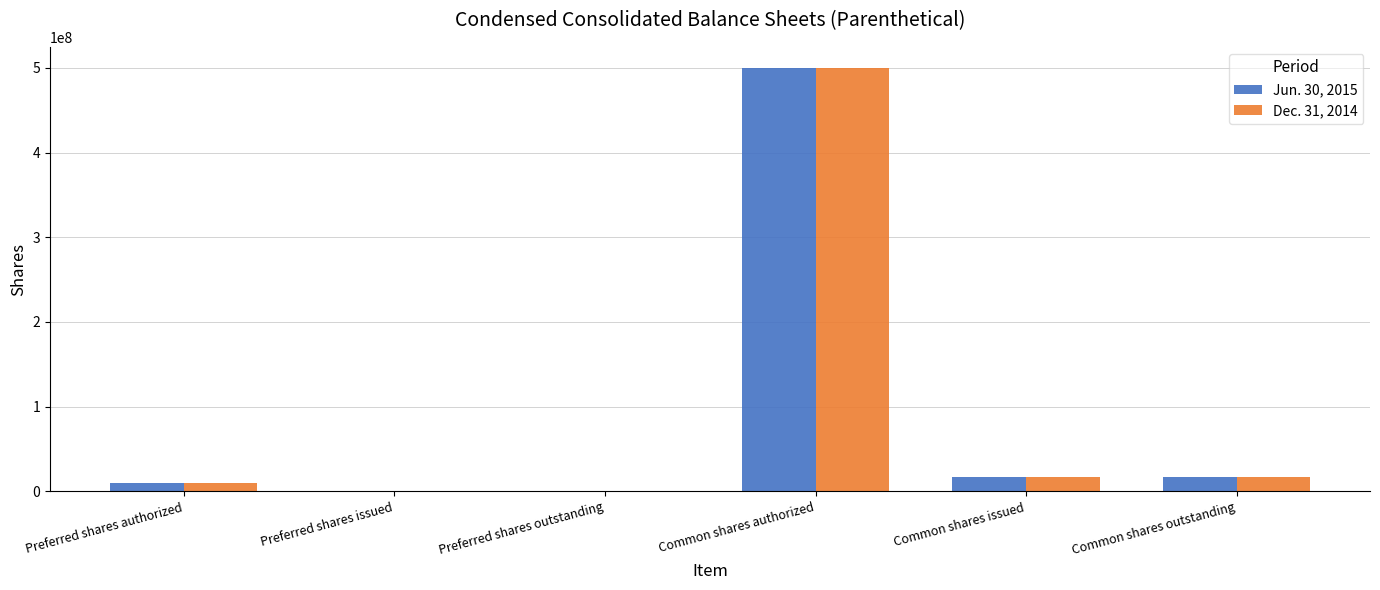

How many categories are shown in the chart?

6